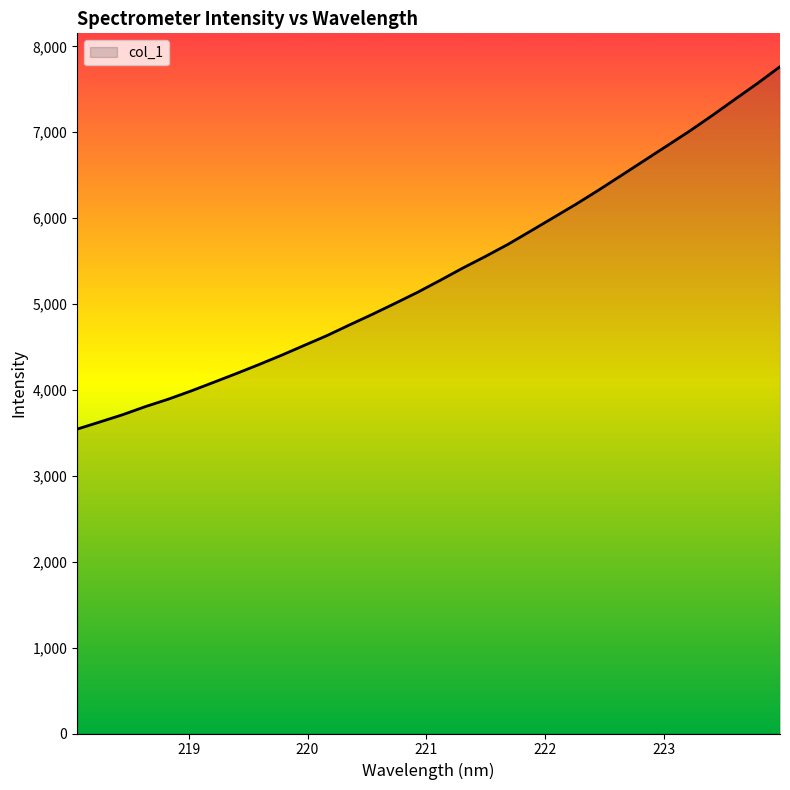

What is the sum of all values?

171676.7